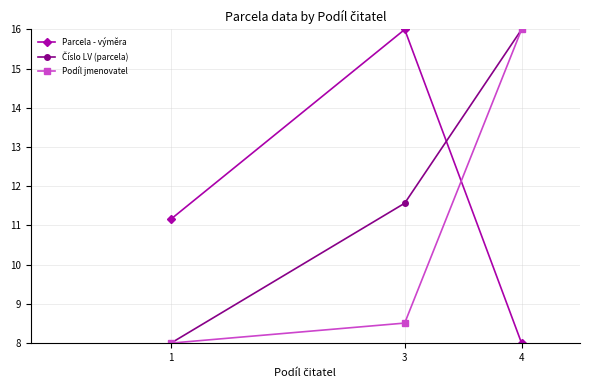

Count the number of data series in this chart.

3